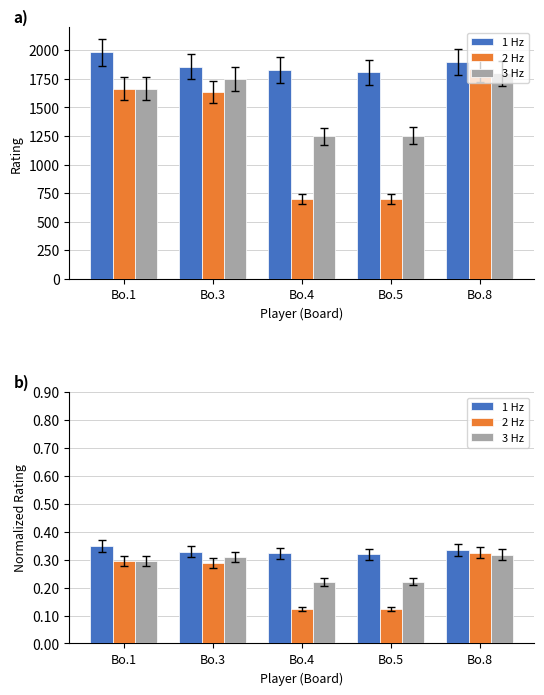

What is the smallest value displayed?

0.1